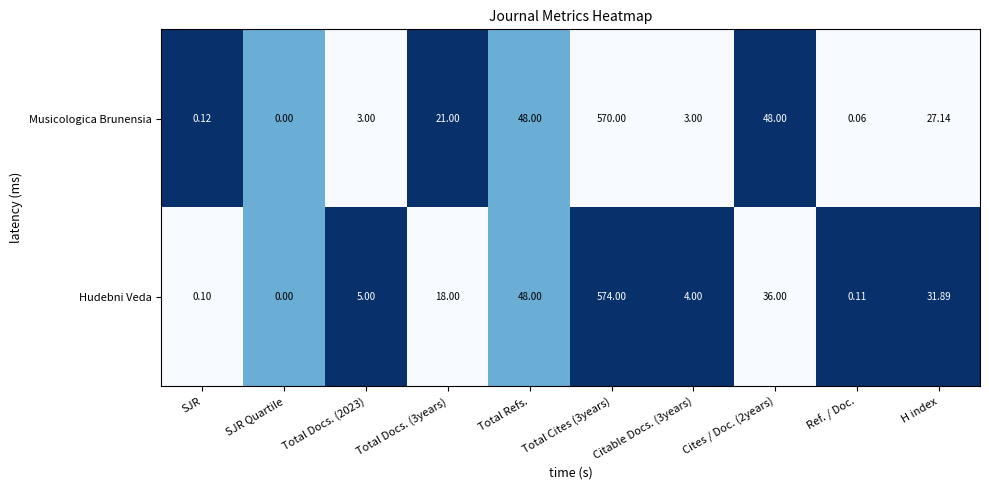

Between Total Docs. (3years) and Ref. / Doc., which series saw the biggest shift?

Musicologica Brunensia